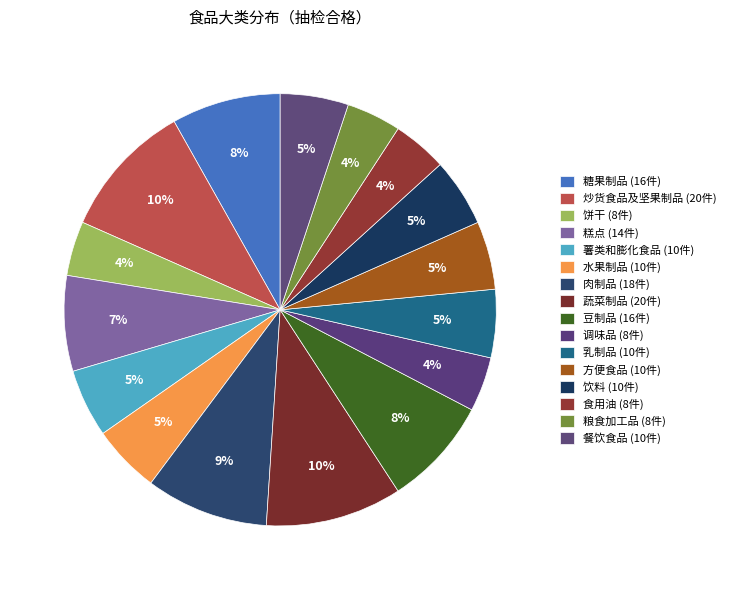

To the nearest percent, what portion does 糖果制品 represent?

8%